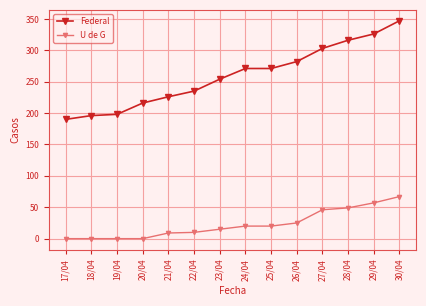

At 26/04, list the series in order from largest to smallest.

Federal, U de G